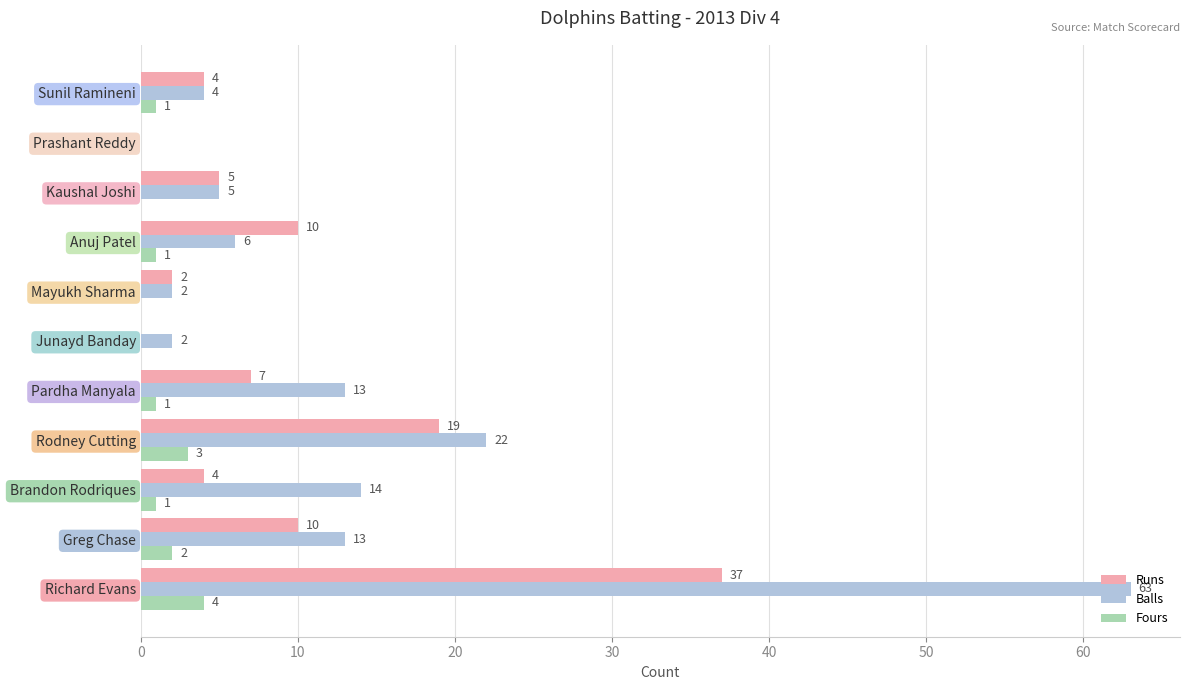

True or false: Balls has a value of 9 at Kaushal Joshi.

False